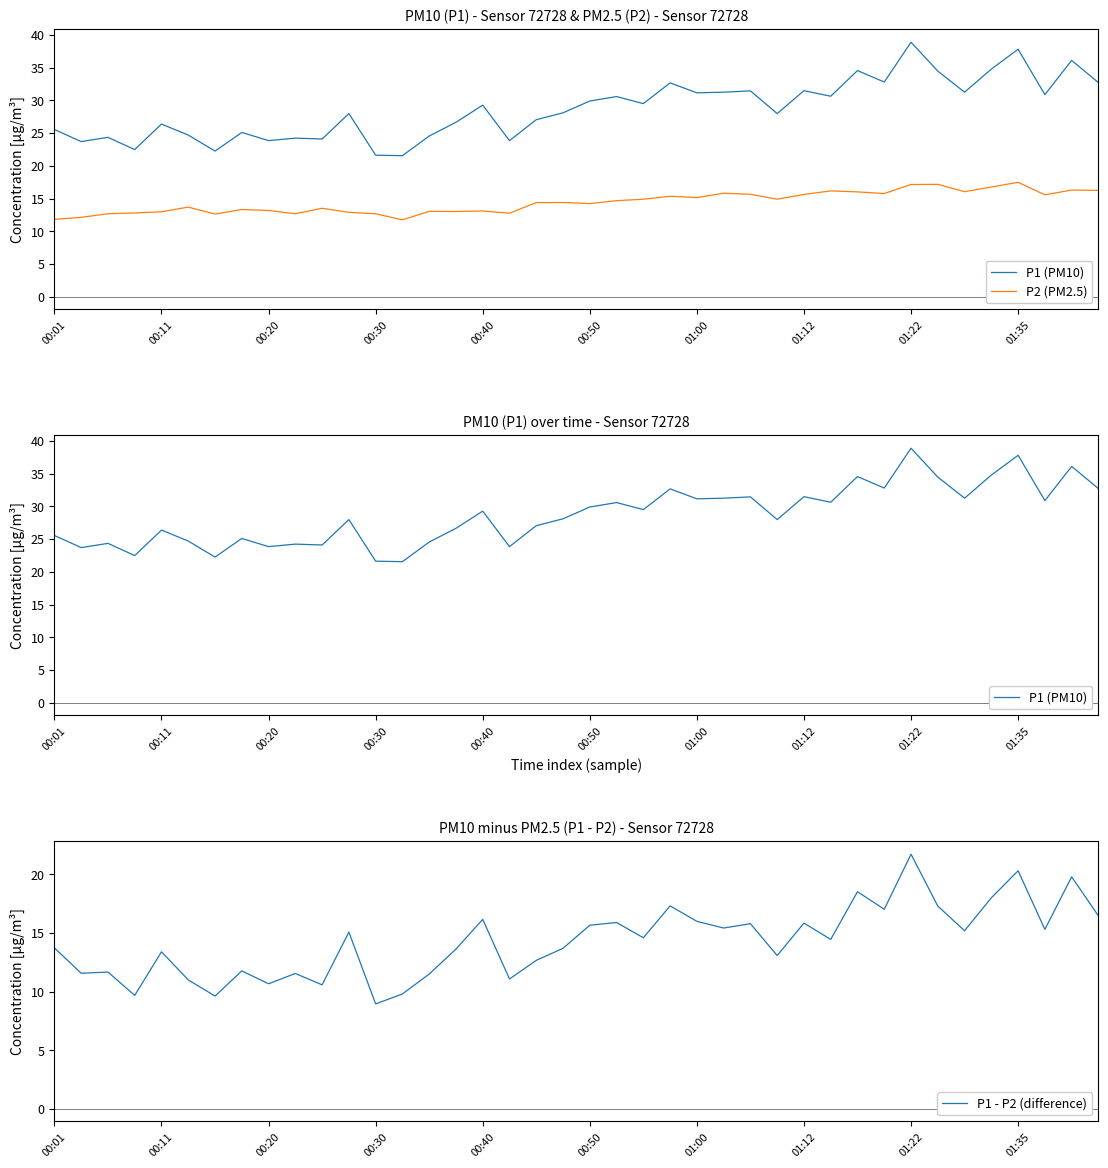

Rank the series at 25 from lowest to highest value.

P1 - P2 (difference), P2 (PM2.5), P1 (PM10)